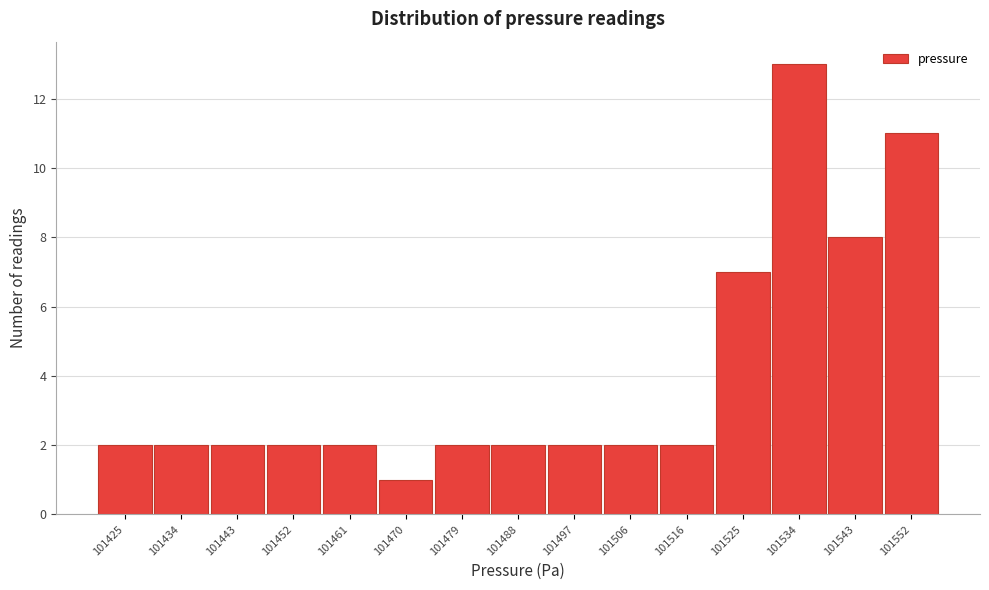

Reading left to right, list all the values displayed in this chart.

101425=2	101434=2	101443=2	101452=2	101461=2	101470=1	101479=2	101488=2	101497=2	101506=2	101516=2	101525=7	101534=13	101543=8	101552=11